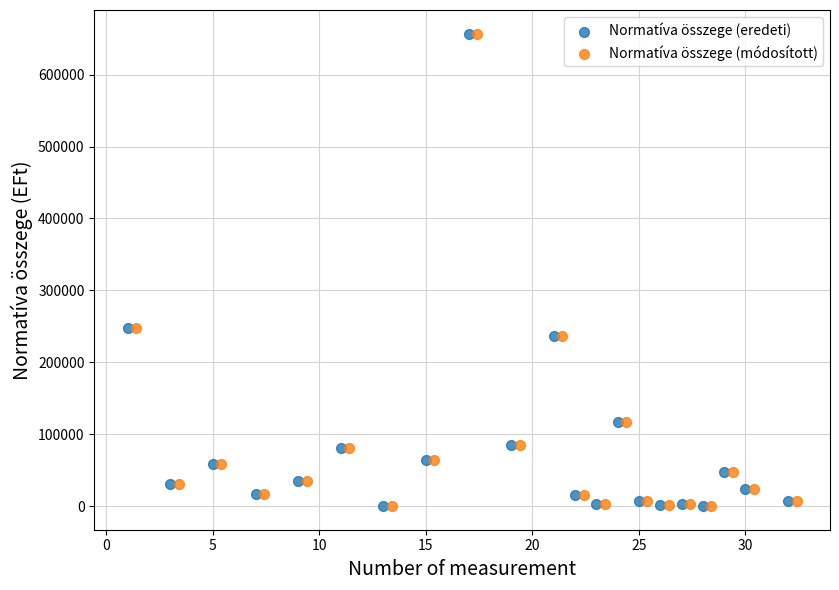

What are all the series names shown in the legend?

Normatíva összege (eredeti), Normatíva összege (módosított)